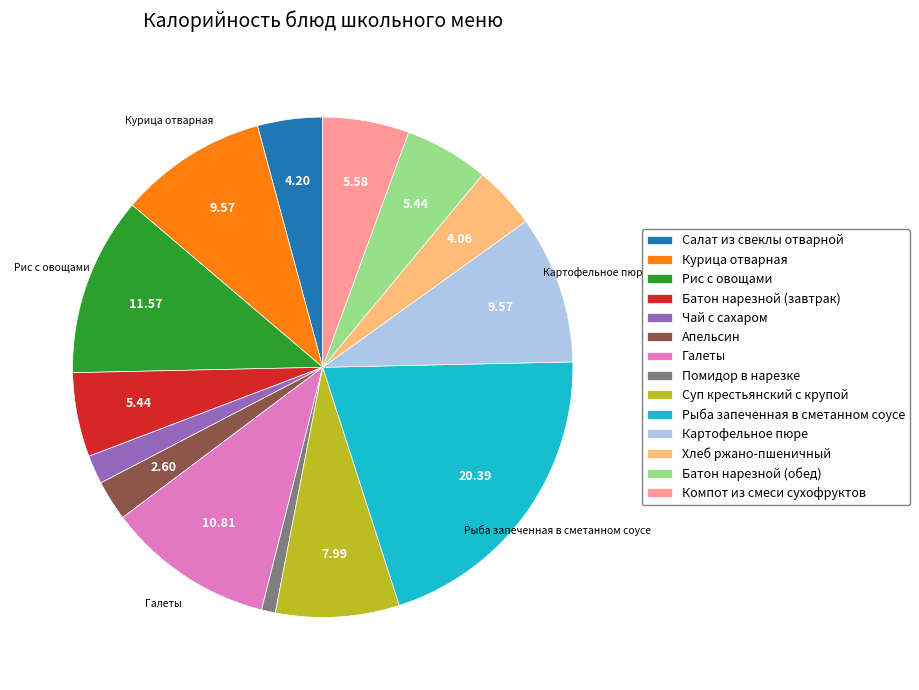

Do Батон нарезной (завтрак) and Апельсин together represent more than half of the pie?

No